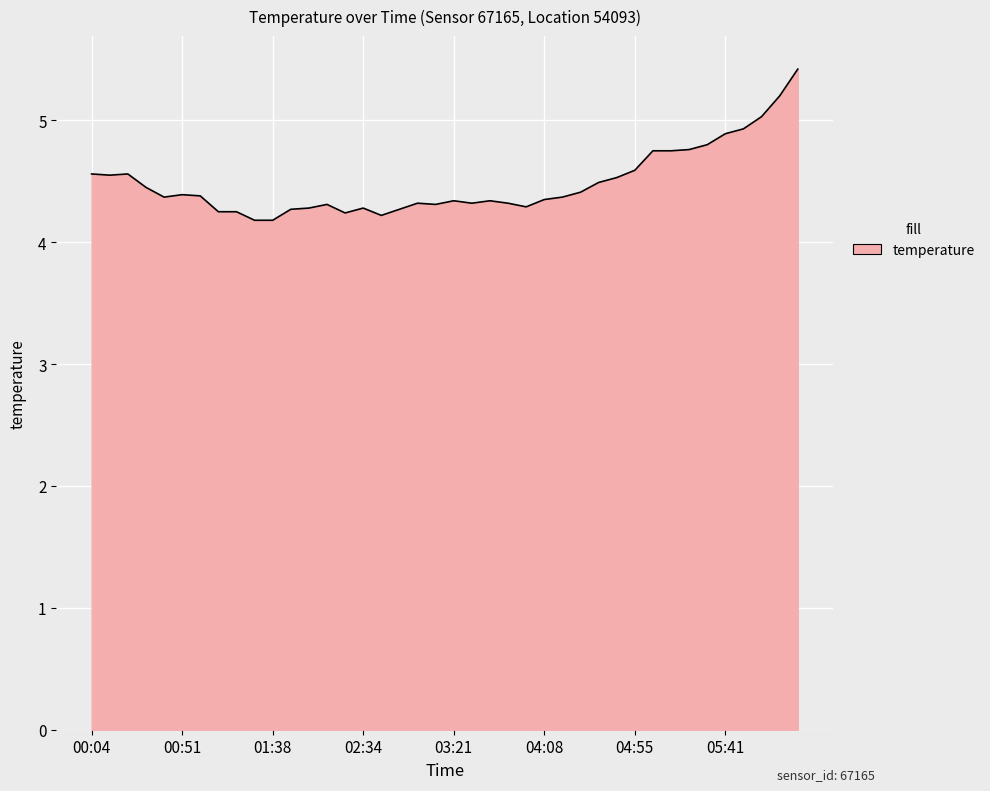

What is the greatest value displayed?

5.4